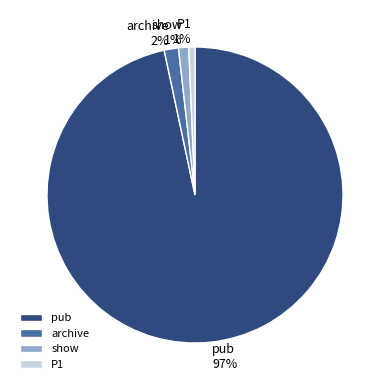

Count the number of slices in the pie.

4